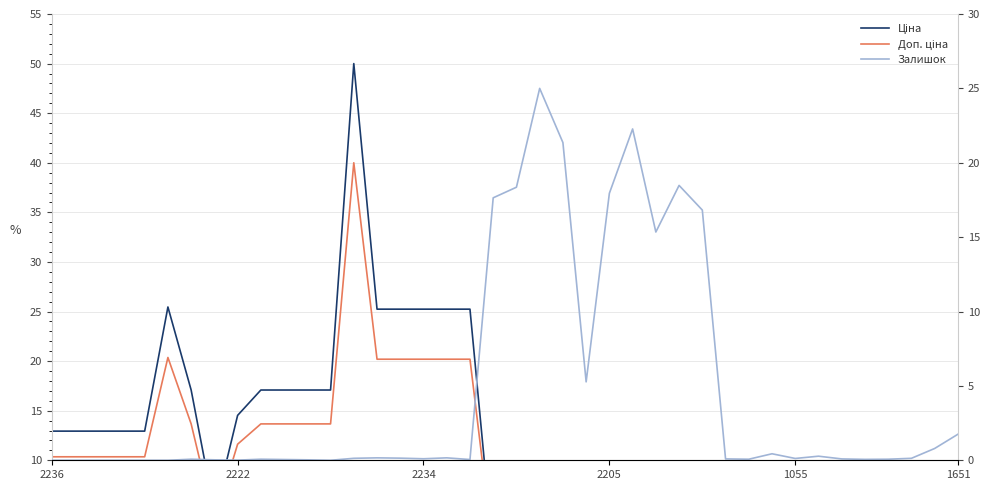

Is it true that Залишок equals 0.0 at 10?

False